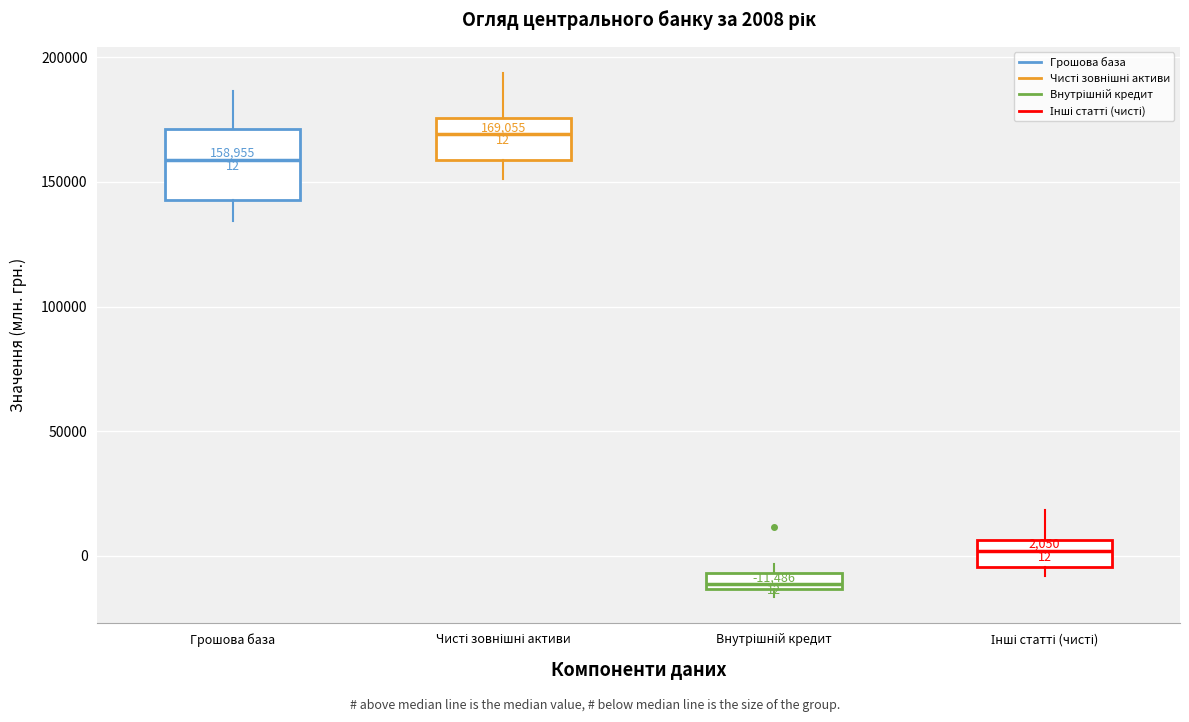

Which box is the tallest, from its lower edge to its upper edge?

Грошова база